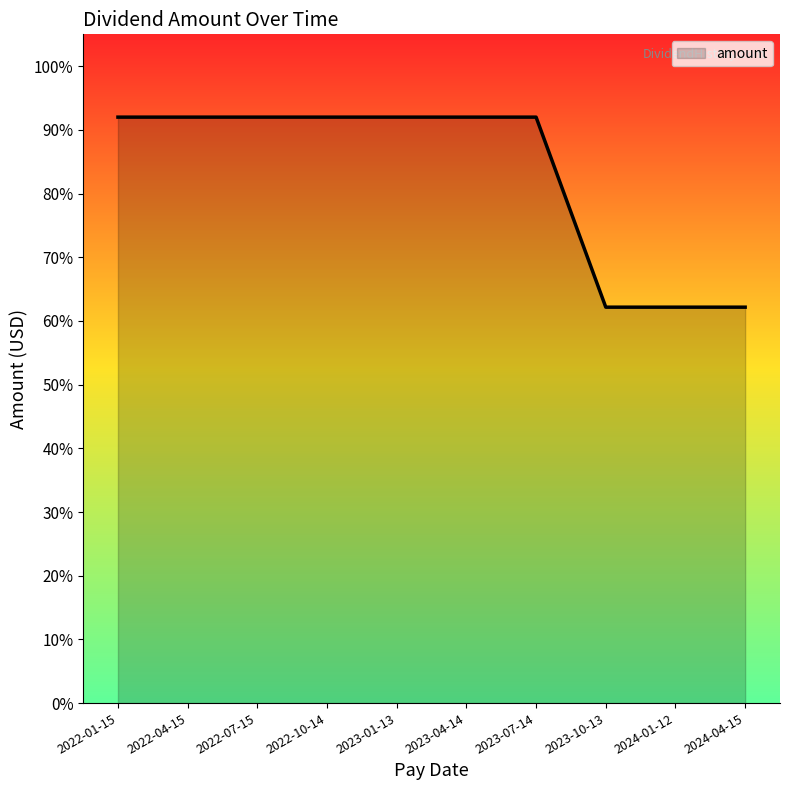

What is the sum of all values?

8.3